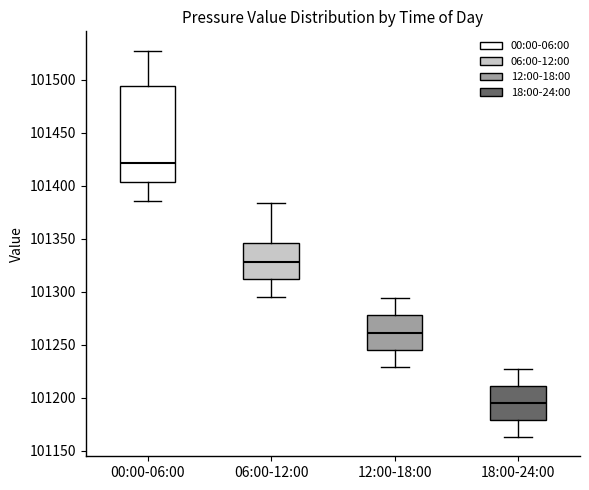

Reading left to right, read every box against the y-axis: the position of its median line, the range the box covers, and the ends of its whiskers. The values are not printed on the chart, so give them approximately, as read against the axis.

00:00-06:00: median 101420, box 101405 to 101495, whiskers 101385 to 101525
06:00-12:00: median 101330, box 101310 to 101345, whiskers 101295 to 101385
12:00-18:00: median 101260, box 101245 to 101275, whiskers 101230 to 101295
18:00-24:00: median 101195, box 101180 to 101210, whiskers 101165 to 101225